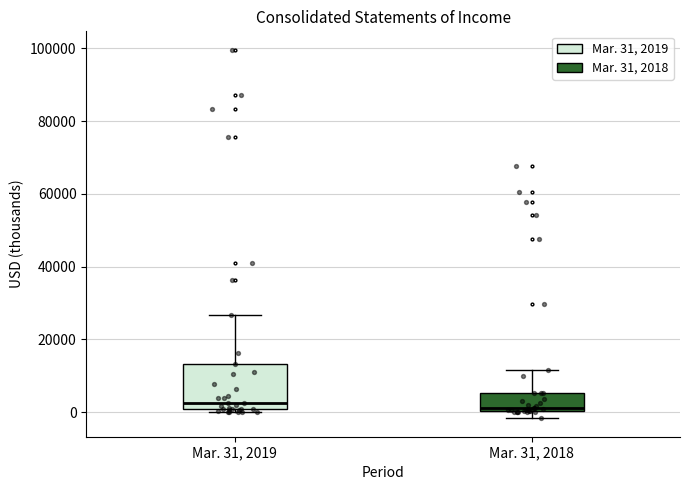

Which box is the tallest, from its lower edge to its upper edge?

Mar. 31, 2019